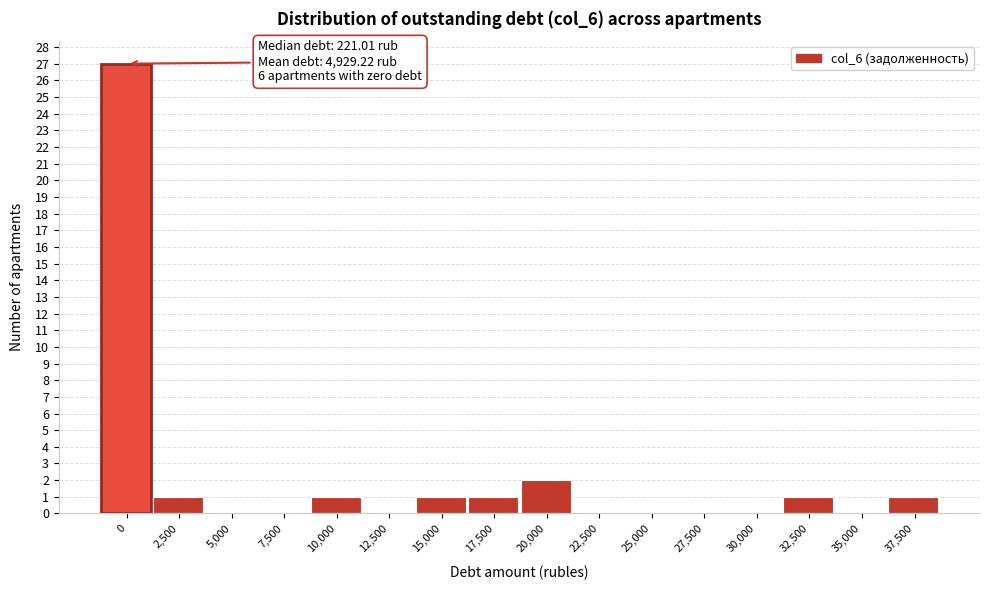

Reading right to left, what are all the values shown in this chart?

37,500=1	35,000=0	32,500=1	30,000=0	27,500=0	25,000=0	22,500=0	20,000=2	17,500=1	15,000=1	12,500=0	10,000=1	7,500=0	5,000=0	2,500=1	0=27